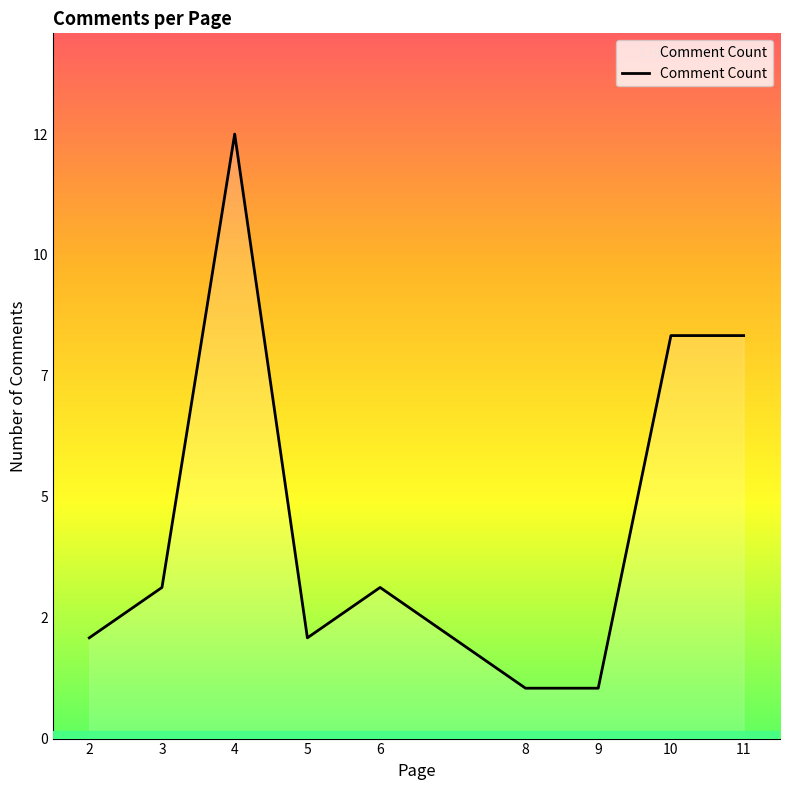

Does the chart have visible grid lines?

No